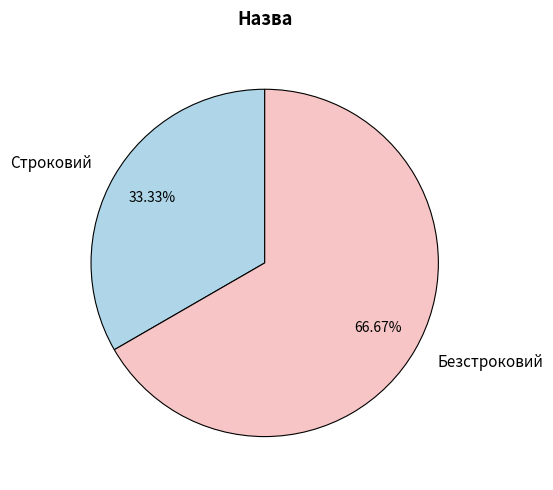

Count the number of slices in the pie.

2